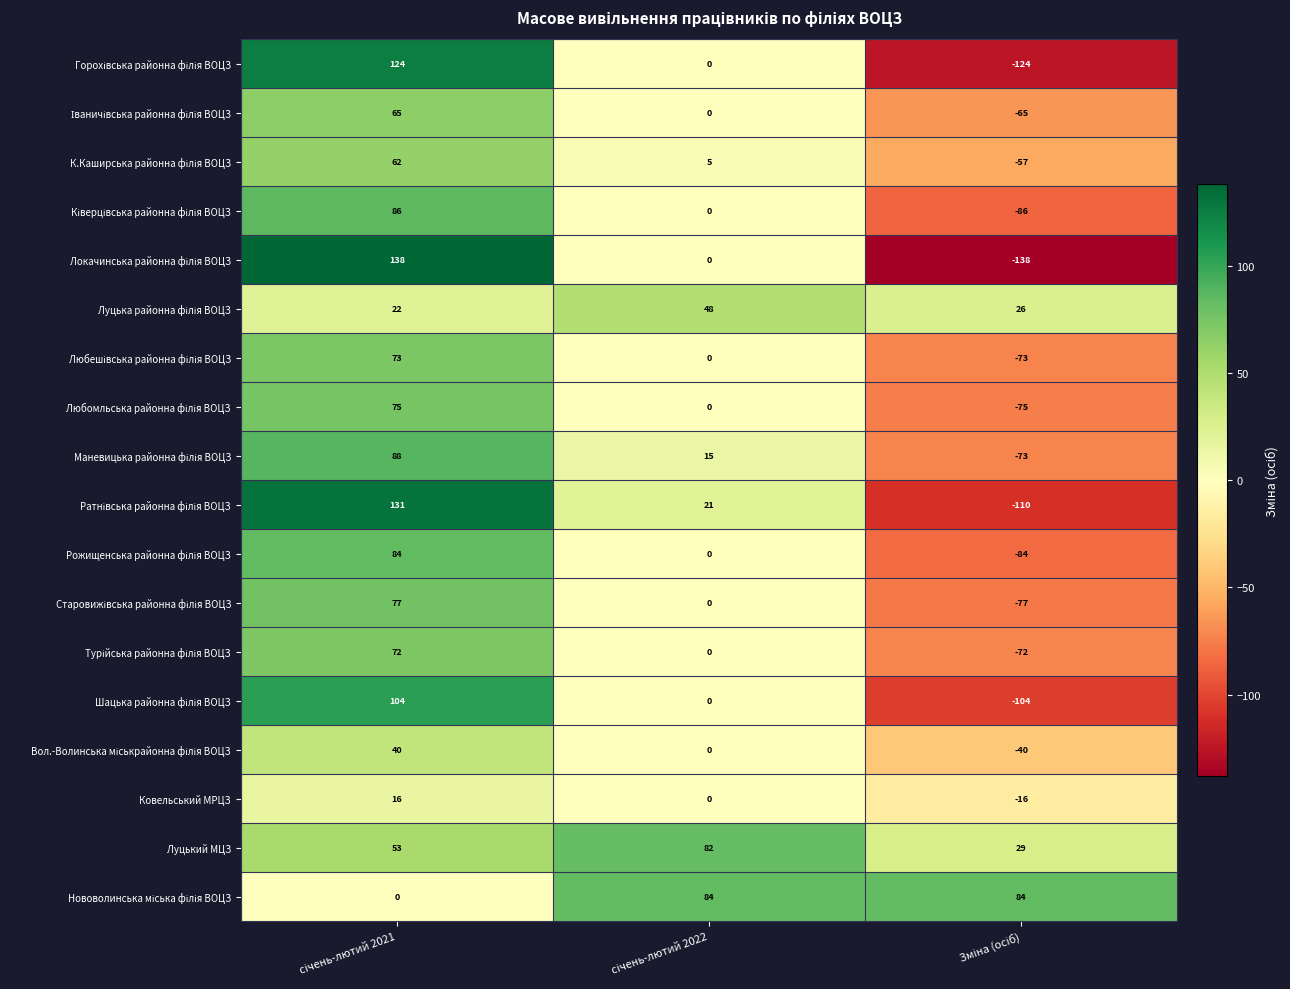

What is the total value across all series at січень-лютий 2021?

1310